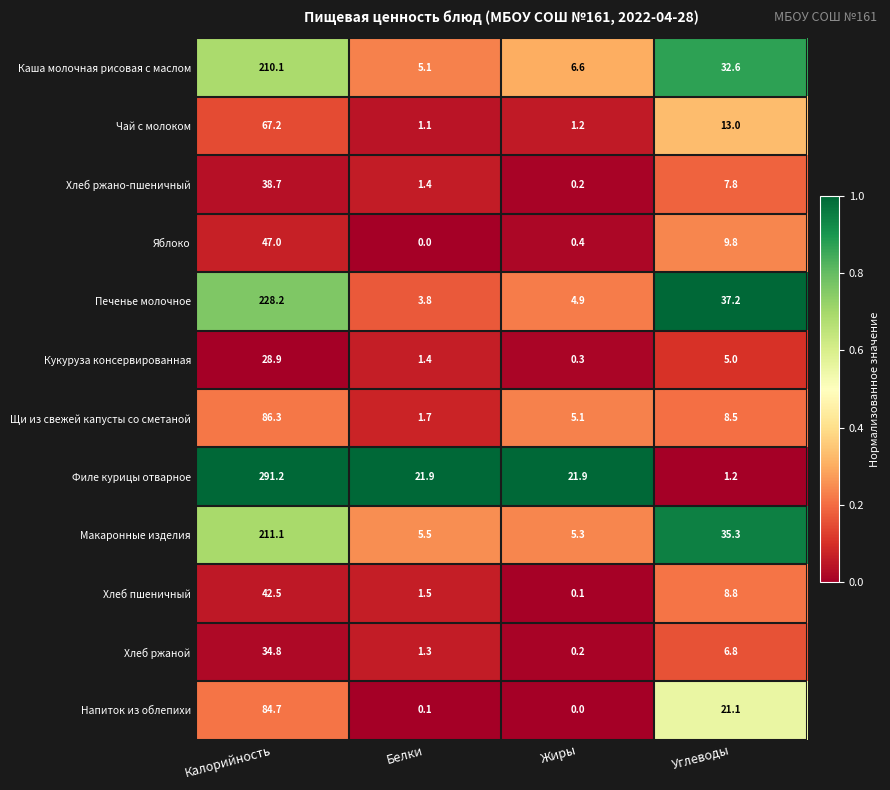

The value of Щи из свежей капусты со сметаной at Белки is 1.7. True or false?

True